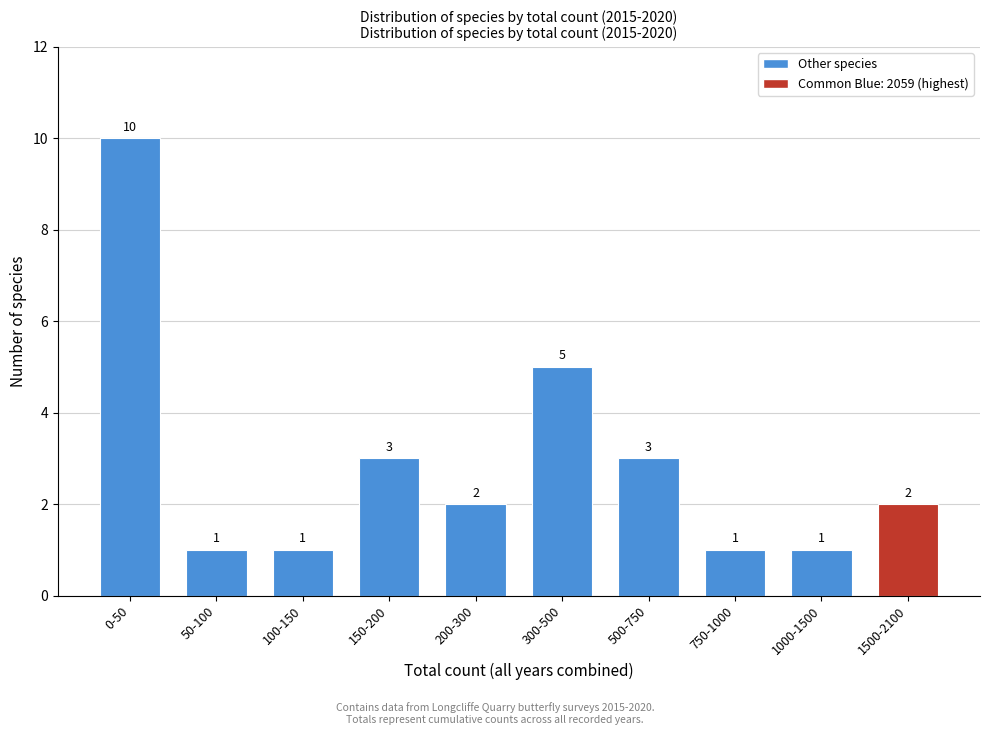

Reading right to left, list all the values displayed in this chart.

2	1	1	3	5	2	3	1	1	10